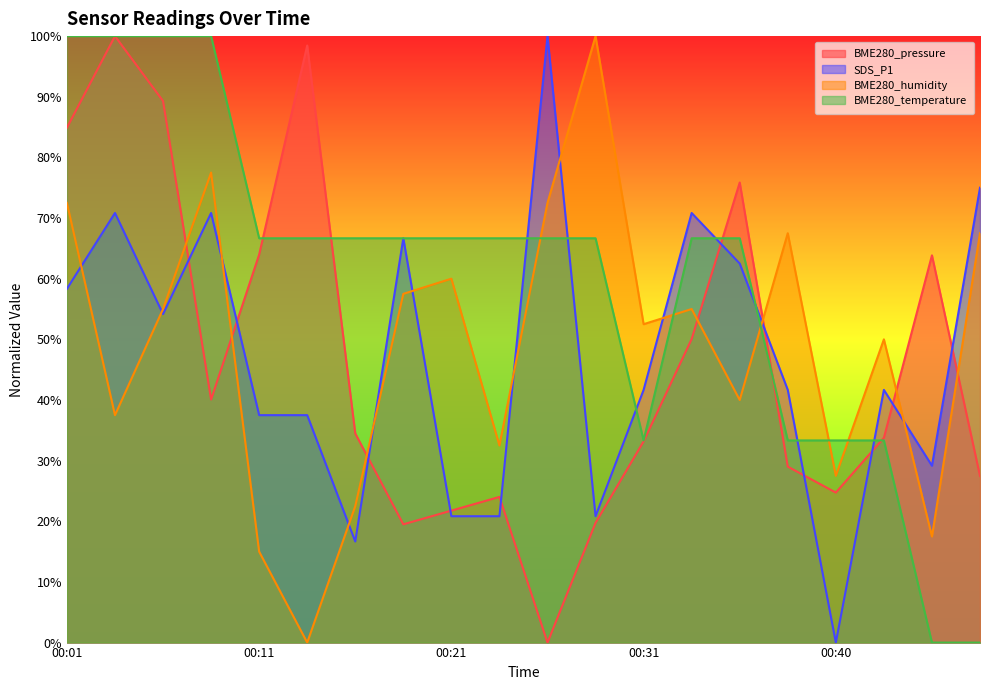

What is the difference between the maximum and second lowest values in the BME280_humidity series?

85.0